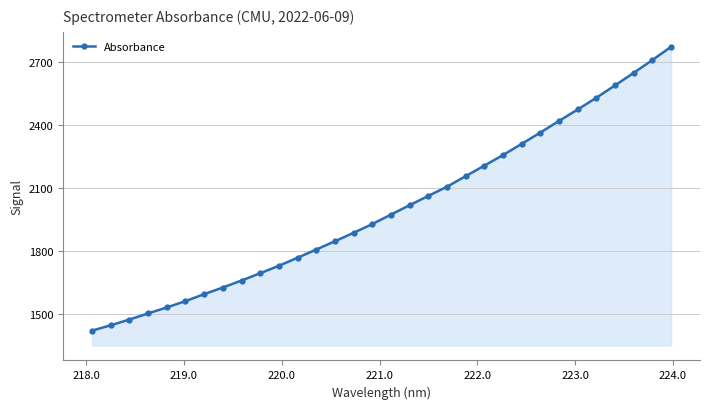

How many categories are shown in the chart?

32